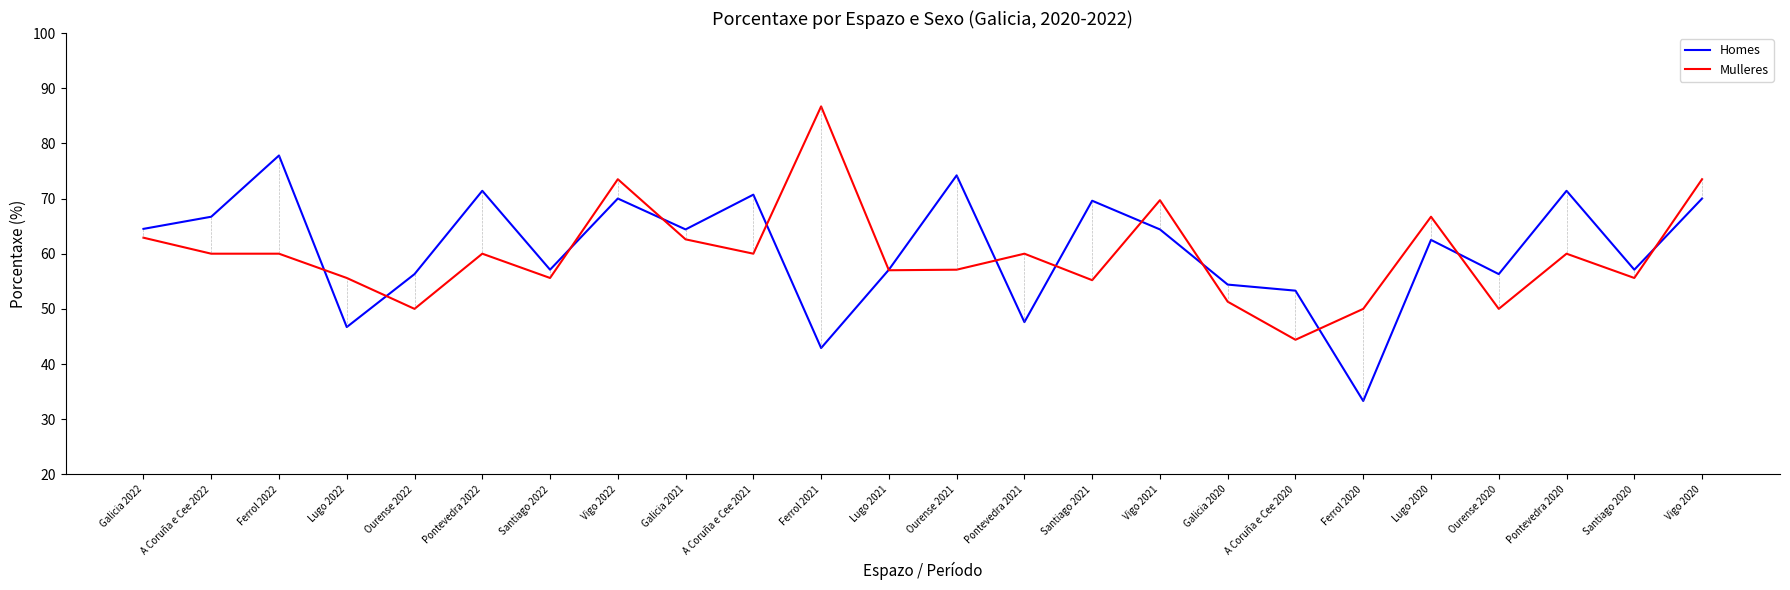

Which series has the widest spread of values?

Homes